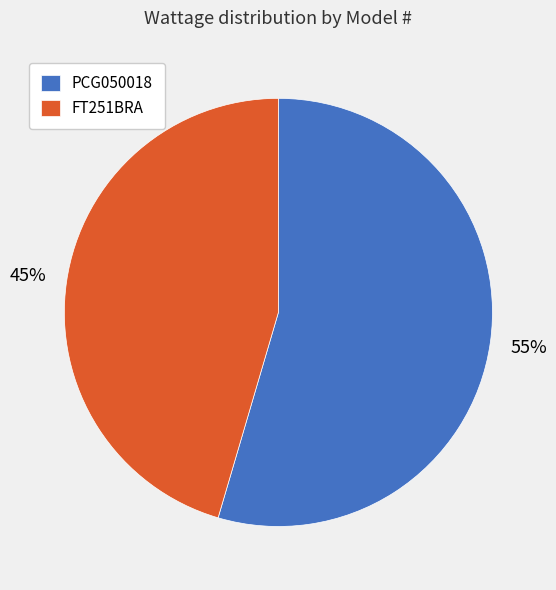

Which has a higher value, PCG050018 or FT251BRA?

PCG050018